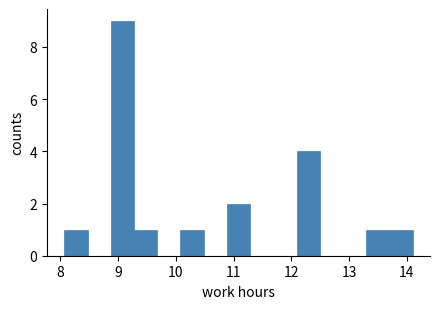

Reading left to right, list every bar in this chart as the range it spans on the x-axis followed by its height. Neither the bar edges nor the heights are printed on the chart, so give them approximately, as read against the axes.

8.1 to 8.5: 1
8.5 to 8.9: 0
8.9 to 9.3: 9
9.3 to 9.7: 1
9.7 to 10.1: 0
10.1 to 10.5: 1
10.5 to 10.9: 0
10.9 to 11.3: 2
11.3 to 11.7: 0
11.7 to 12.1: 0
12.1 to 12.5: 4
12.5 to 12.9: 0
12.9 to 13.3: 0
13.3 to 13.7: 1
13.7 to 14.1: 1